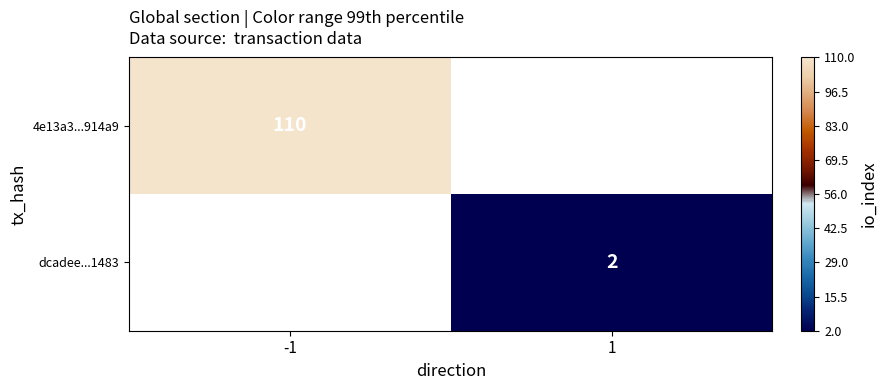

The dcadee...1483 series shows 4 at 1. True or false?

False